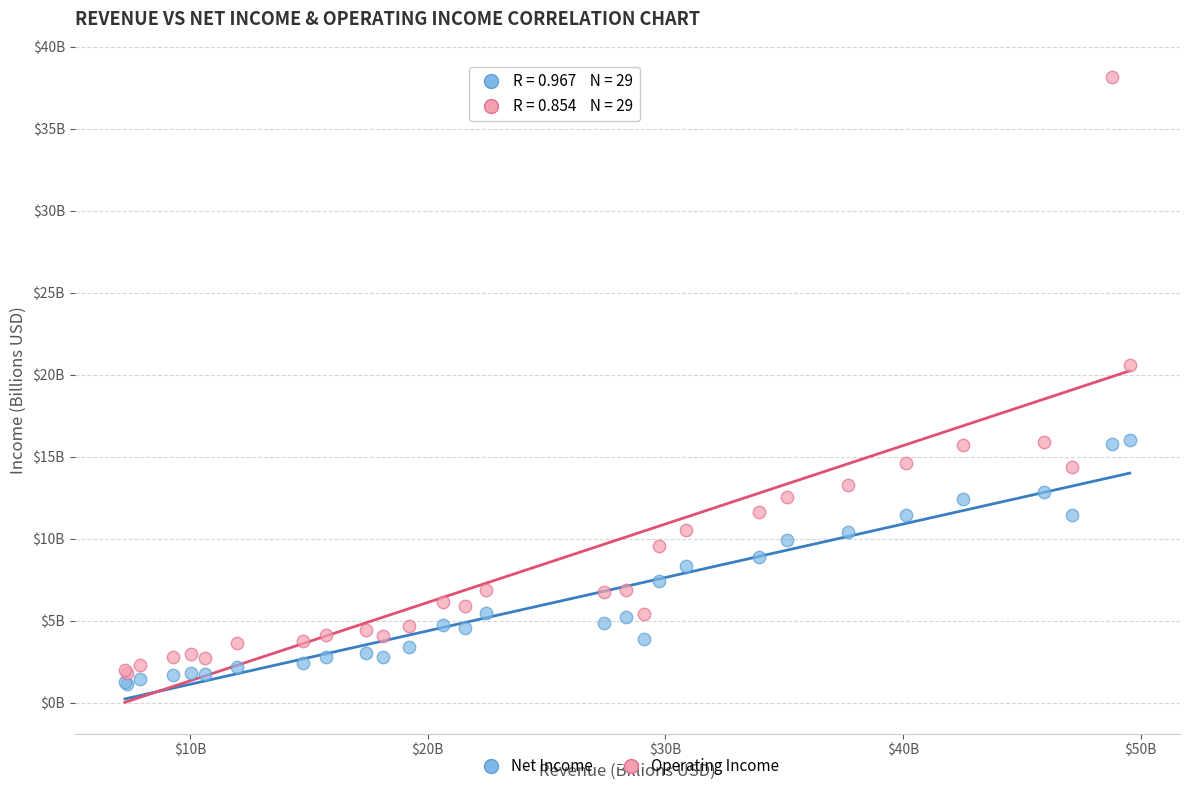

What are all the series names shown in the legend?

Net Income, Operating Income